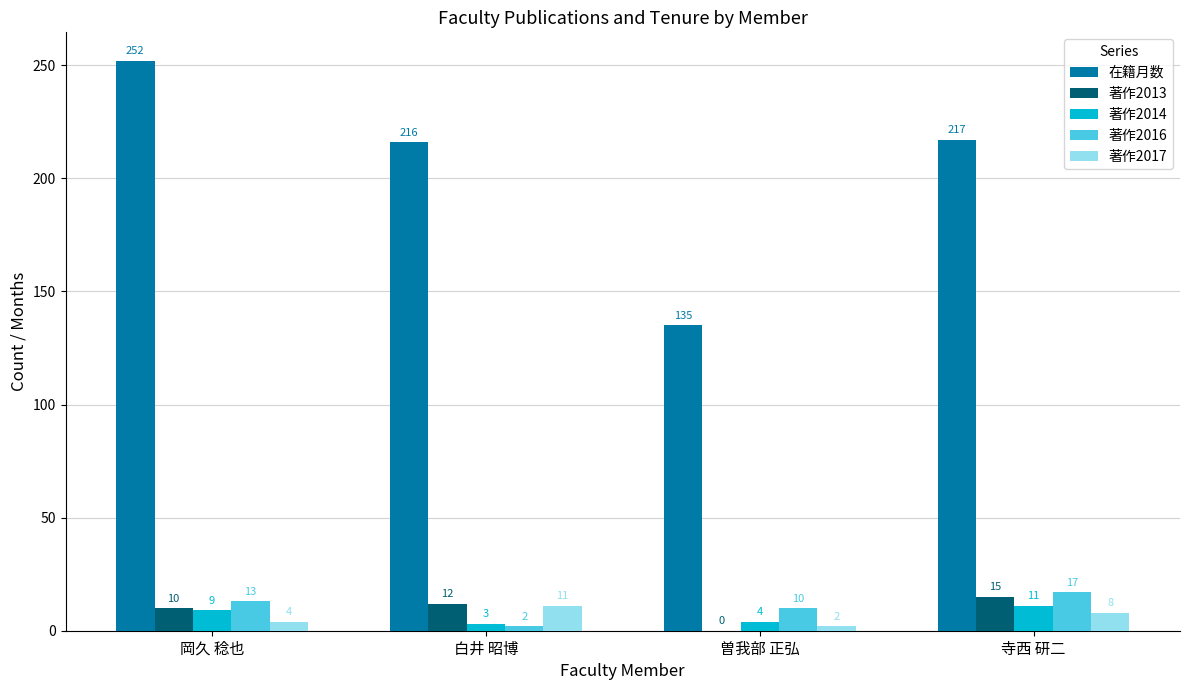

What is the difference between the 著作2013 values at 曽我部 正弘 and 寺西 研二?

15